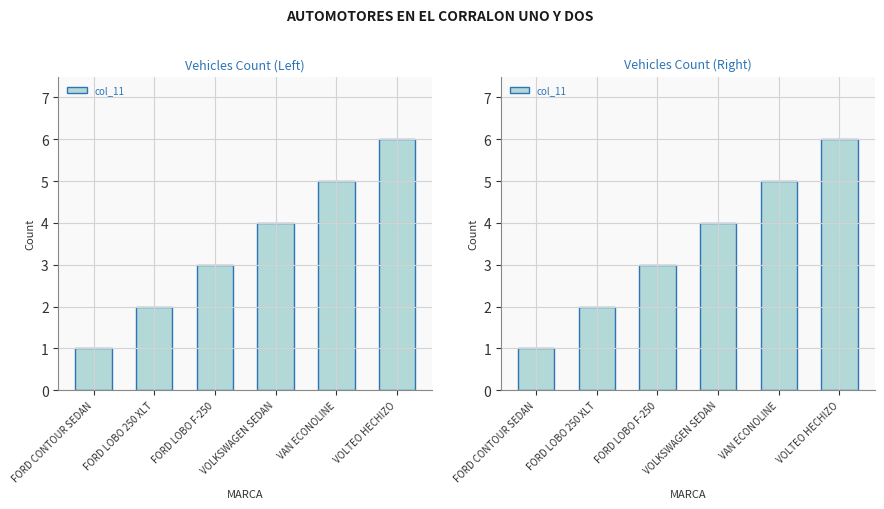

Which has a higher value, FORD CONTOUR SEDAN or FORD LOBO 250 XLT?

FORD LOBO 250 XLT